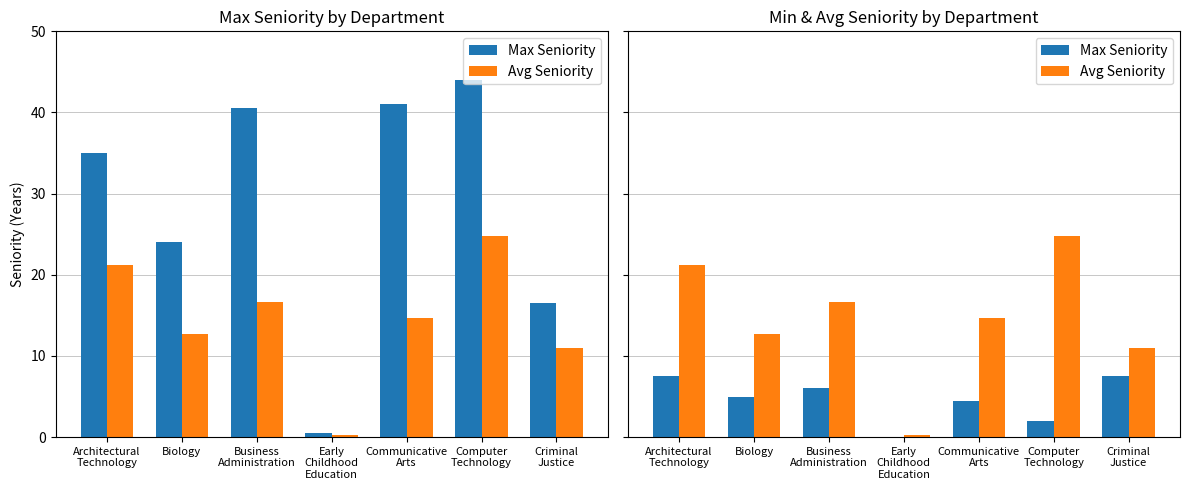

What is the value of the Max Seniority bar at the 5th from the left?

4.5